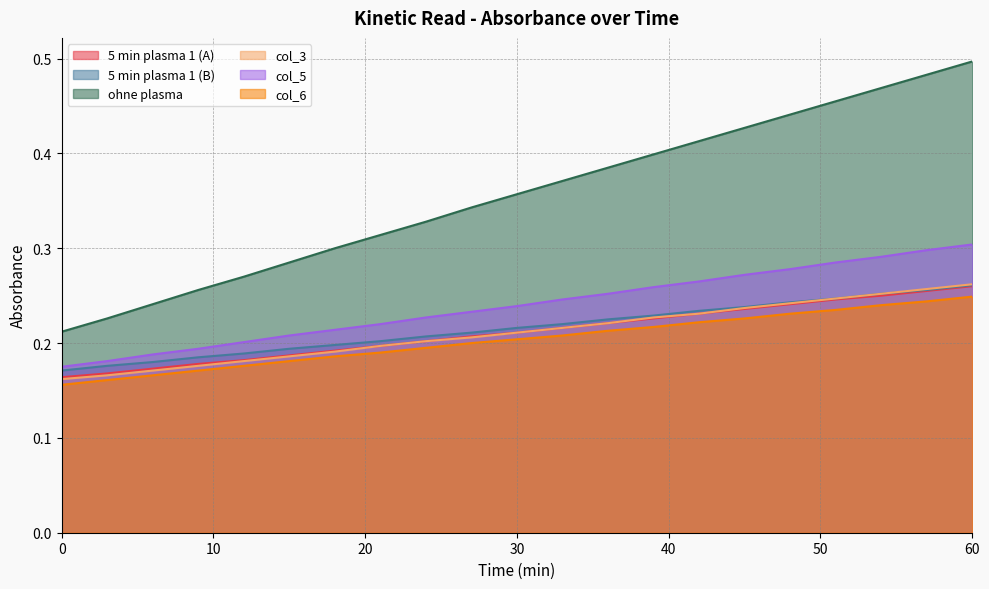

Does the chart have visible grid lines?

Yes